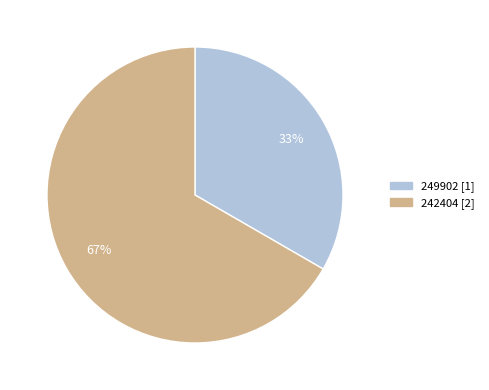

To the nearest percent, what portion does 242404 represent?

67%